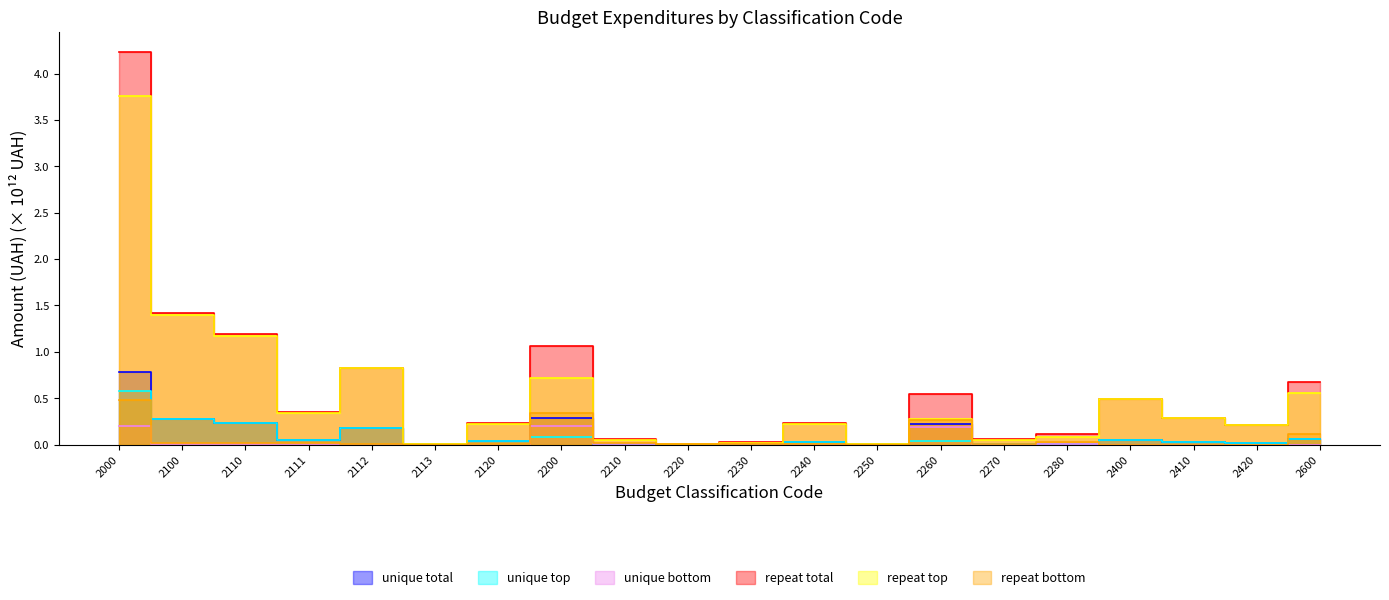

True or false: unique bottom and repeat bottom intersect in this chart.

False